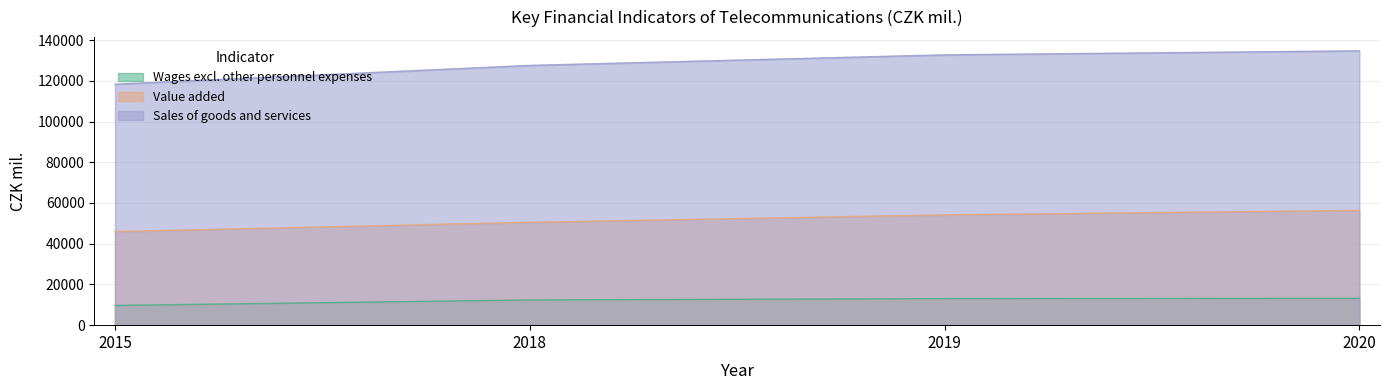

What is the sum of the Value added values at 2020 and 2018?

106892.9